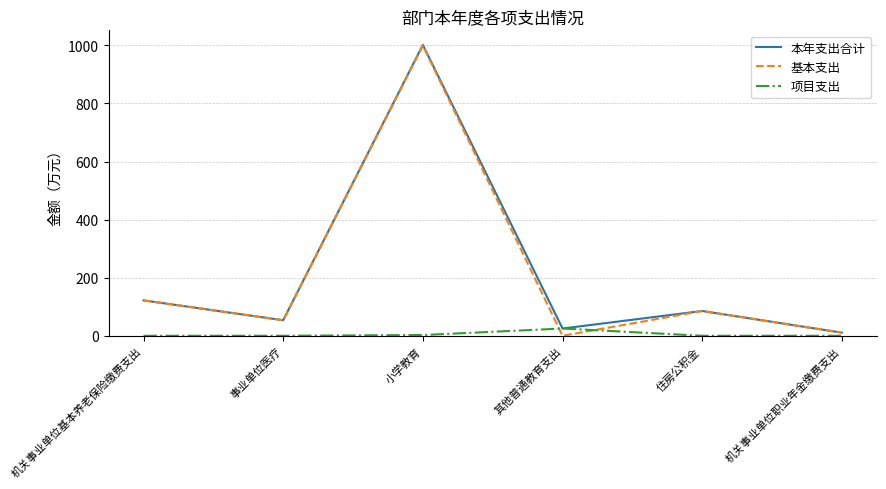

In 基本支出, how many points are higher than both neighbors (excluding endpoints)?

2